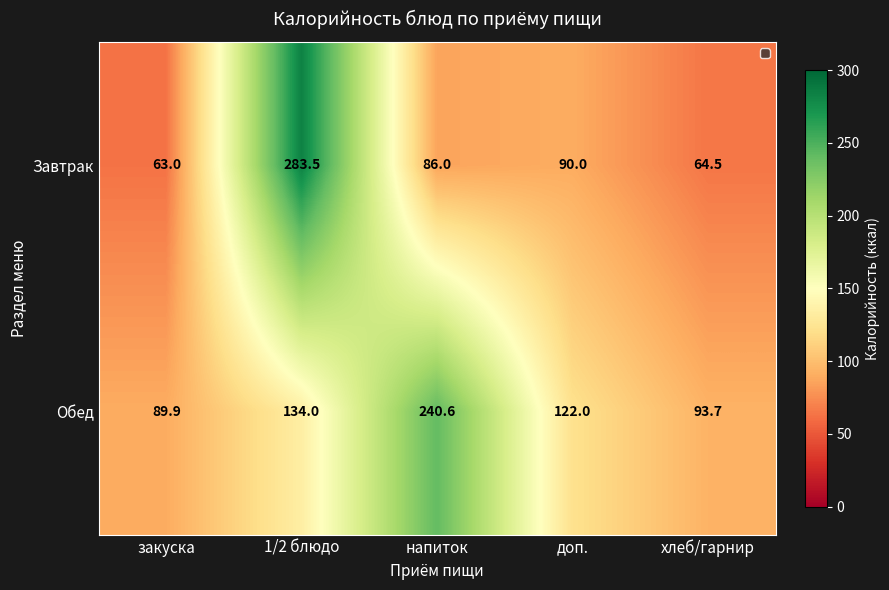

What is the spread (max minus min) of values at хлеб/гарнир?

29.2